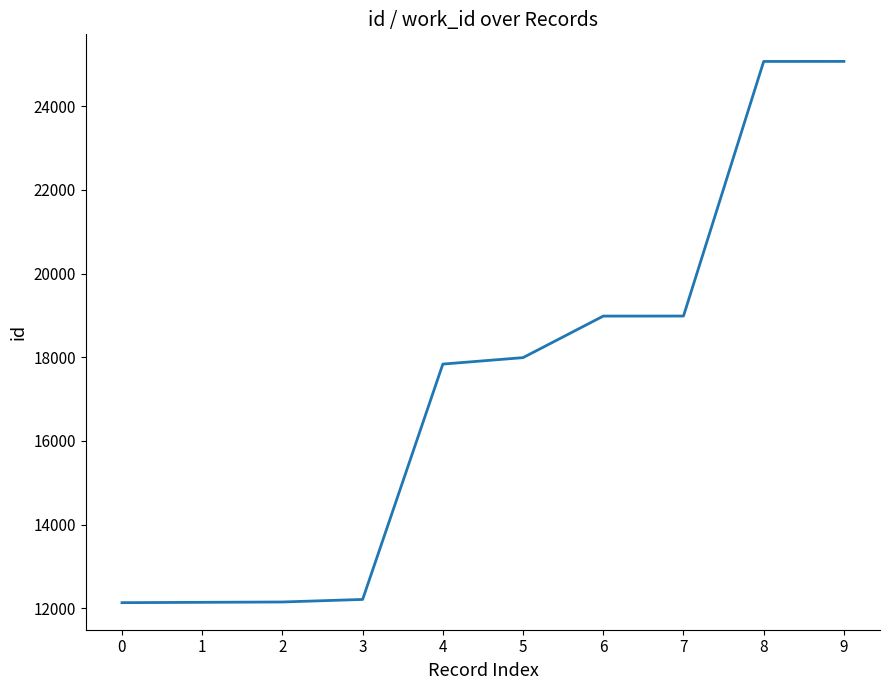

What is the smallest value displayed?

12134